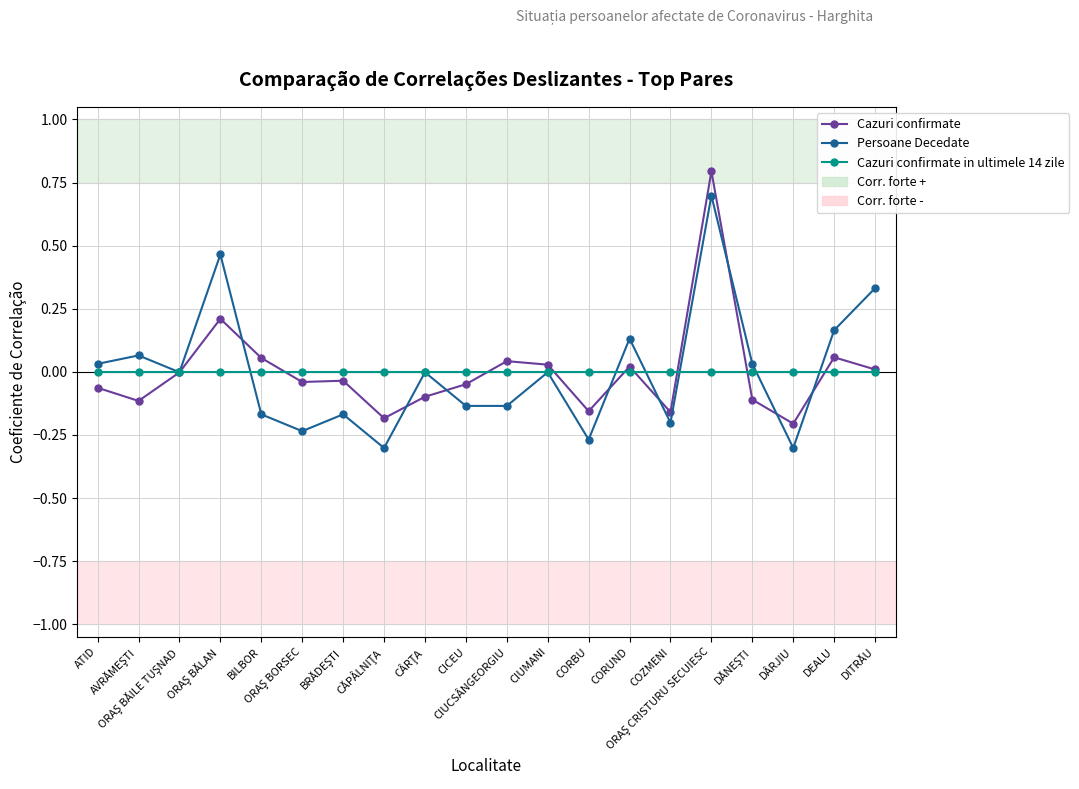

What is the greatest value displayed?

0.8